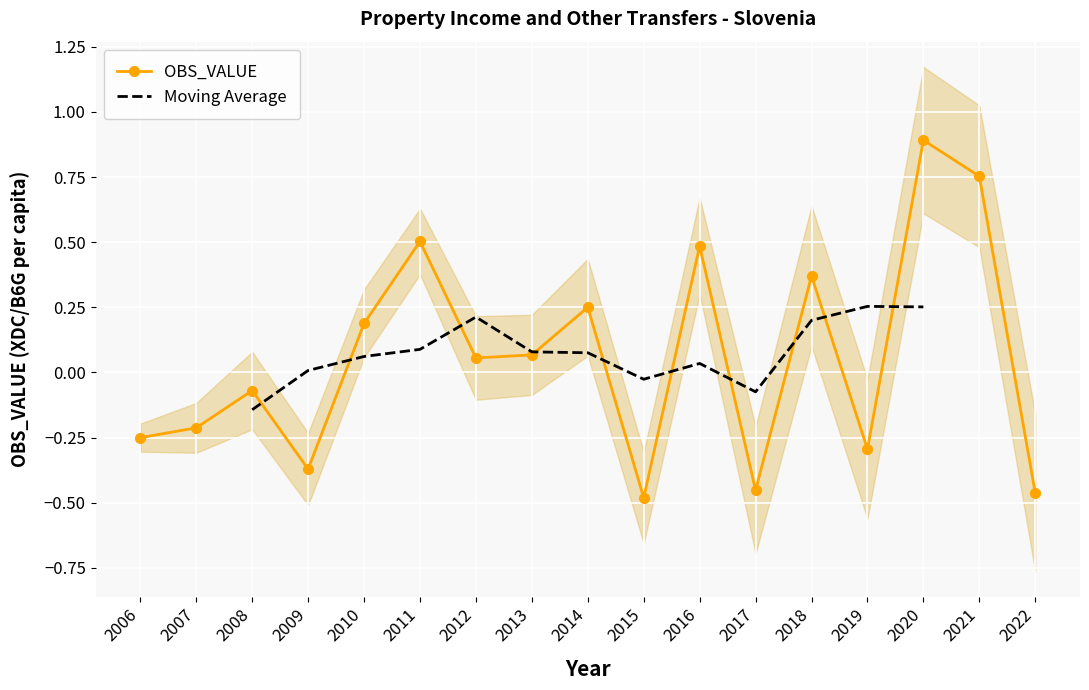

At which category does the chart reach its peak across all series?

2020